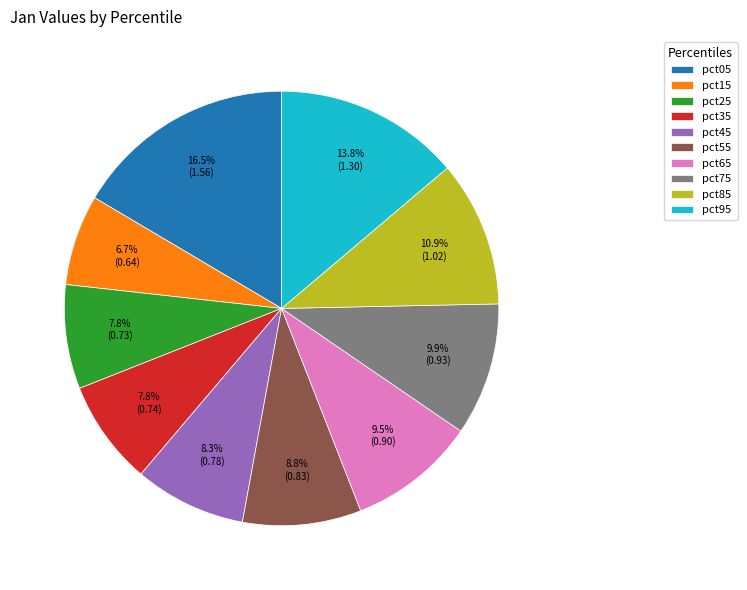

Count the number of slices in the pie.

10